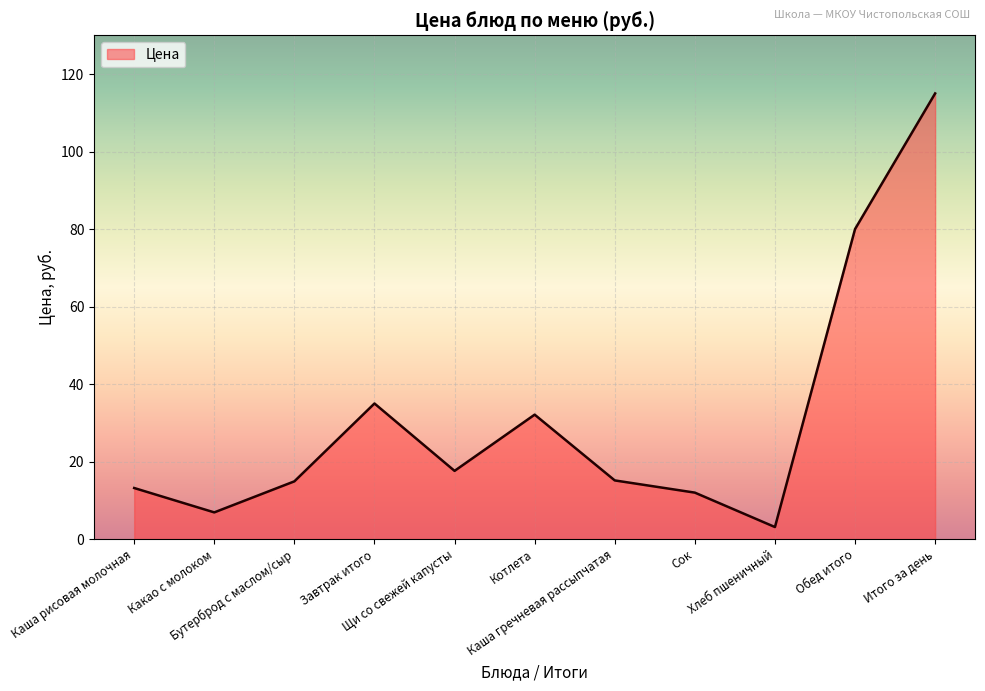

Does the chart display data point markers on the line(s)?

No